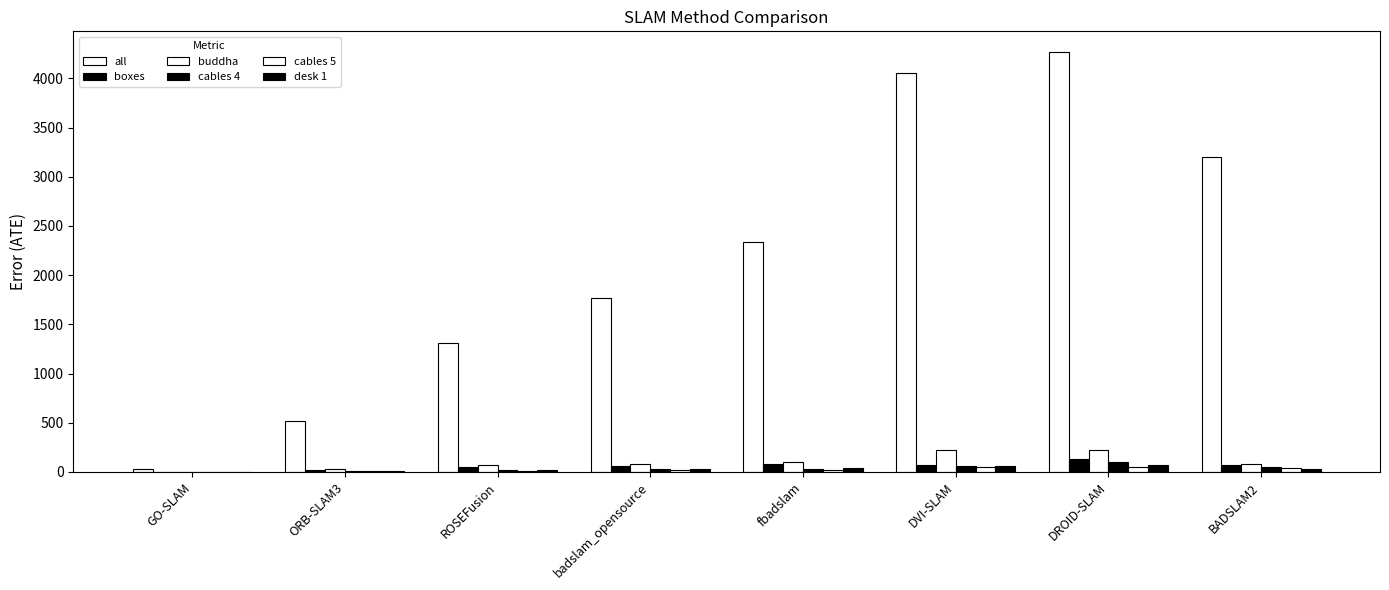

How many distinct data groups are displayed?

6